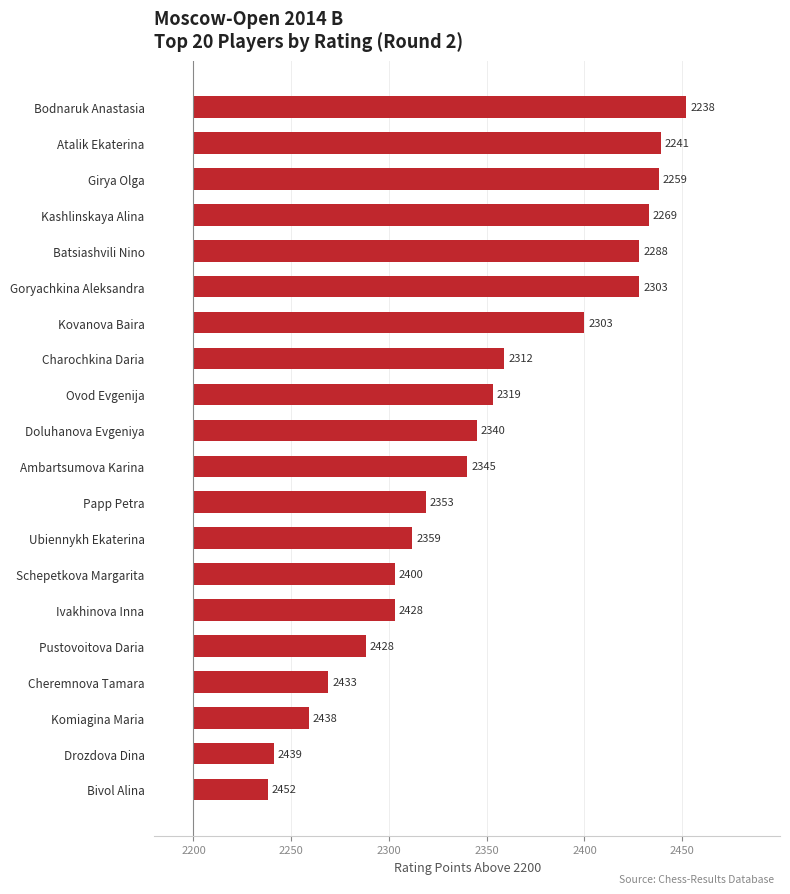

Does the chart contain any negative values?

No